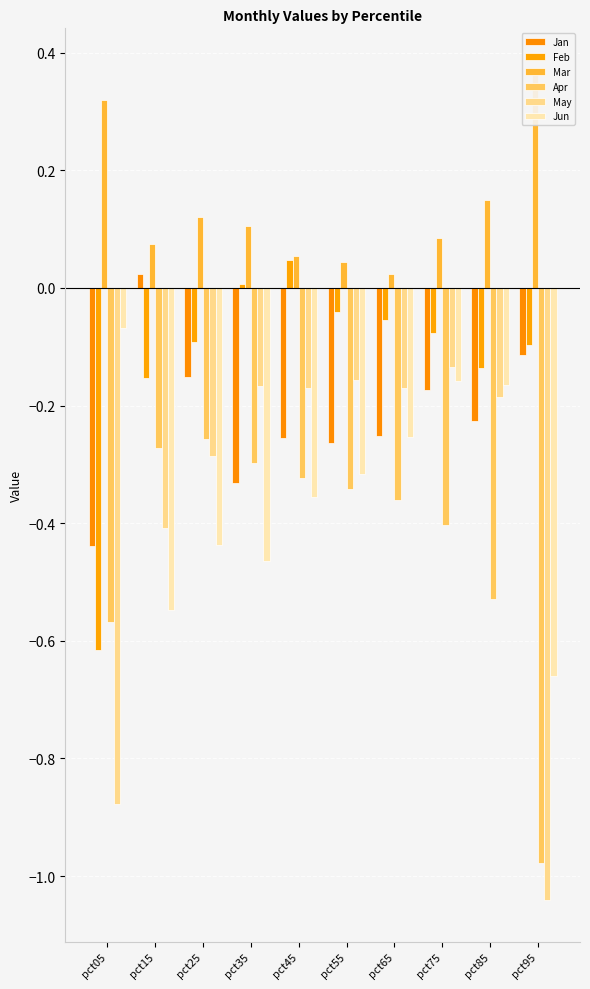

What are all the series names shown in the legend?

Jan, Feb, Mar, Apr, May, Jun